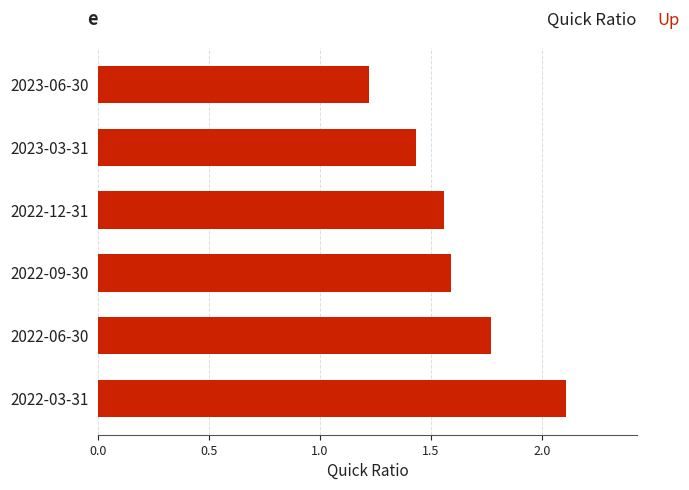

What is the difference between the maximum and minimum values?

0.9